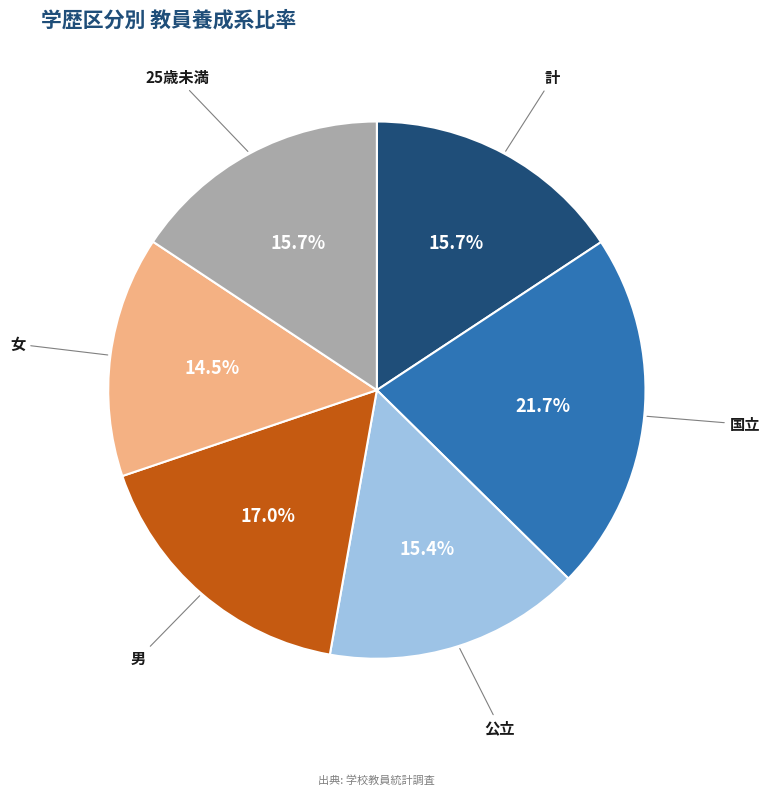

Does any single category account for the majority?

No